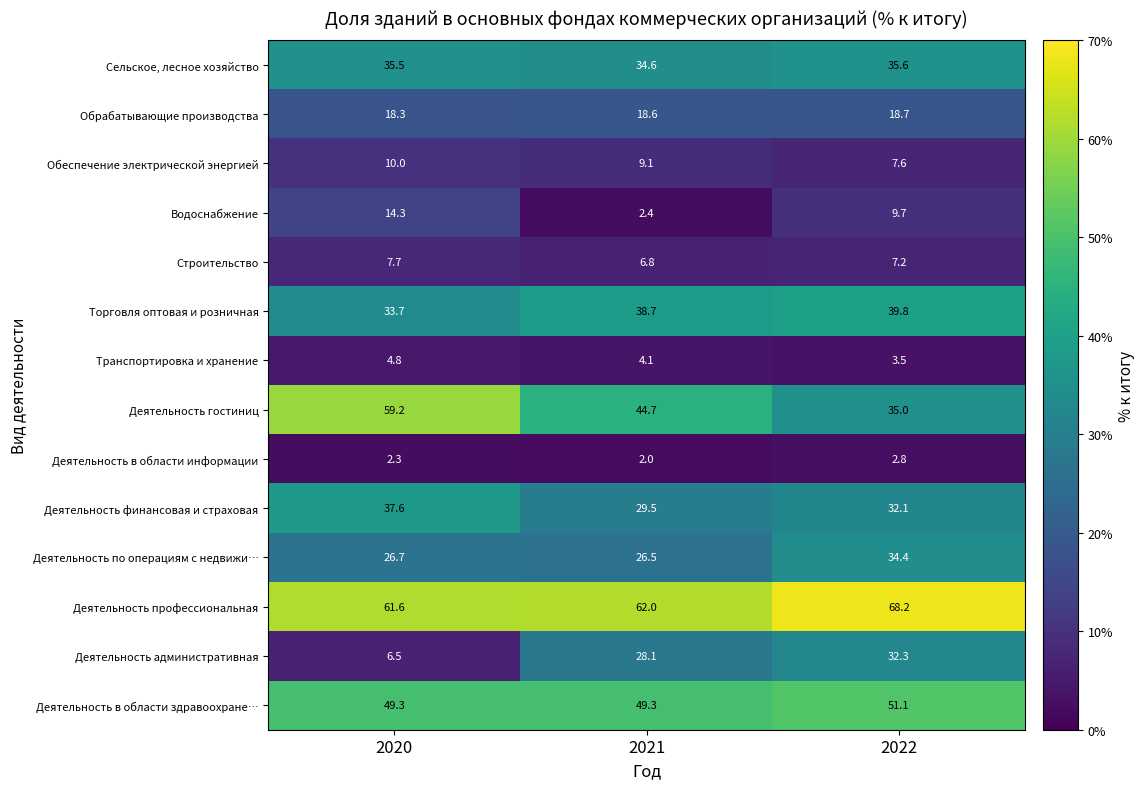

At 2020, list the series in order from largest to smallest.

Деятельность профессиональная, Деятельность гостиниц, Деятельность в области здравоохране…, Деятельность финансовая и страховая, Сельское, лесное хозяйство, Торговля оптовая и розничная, Деятельность по операциям с недвижи…, Обрабатывающие производства, Водоснабжение, Обеспечение электрической энергией, Строительство, Деятельность административная, Транспортировка и хранение, Деятельность в области информации